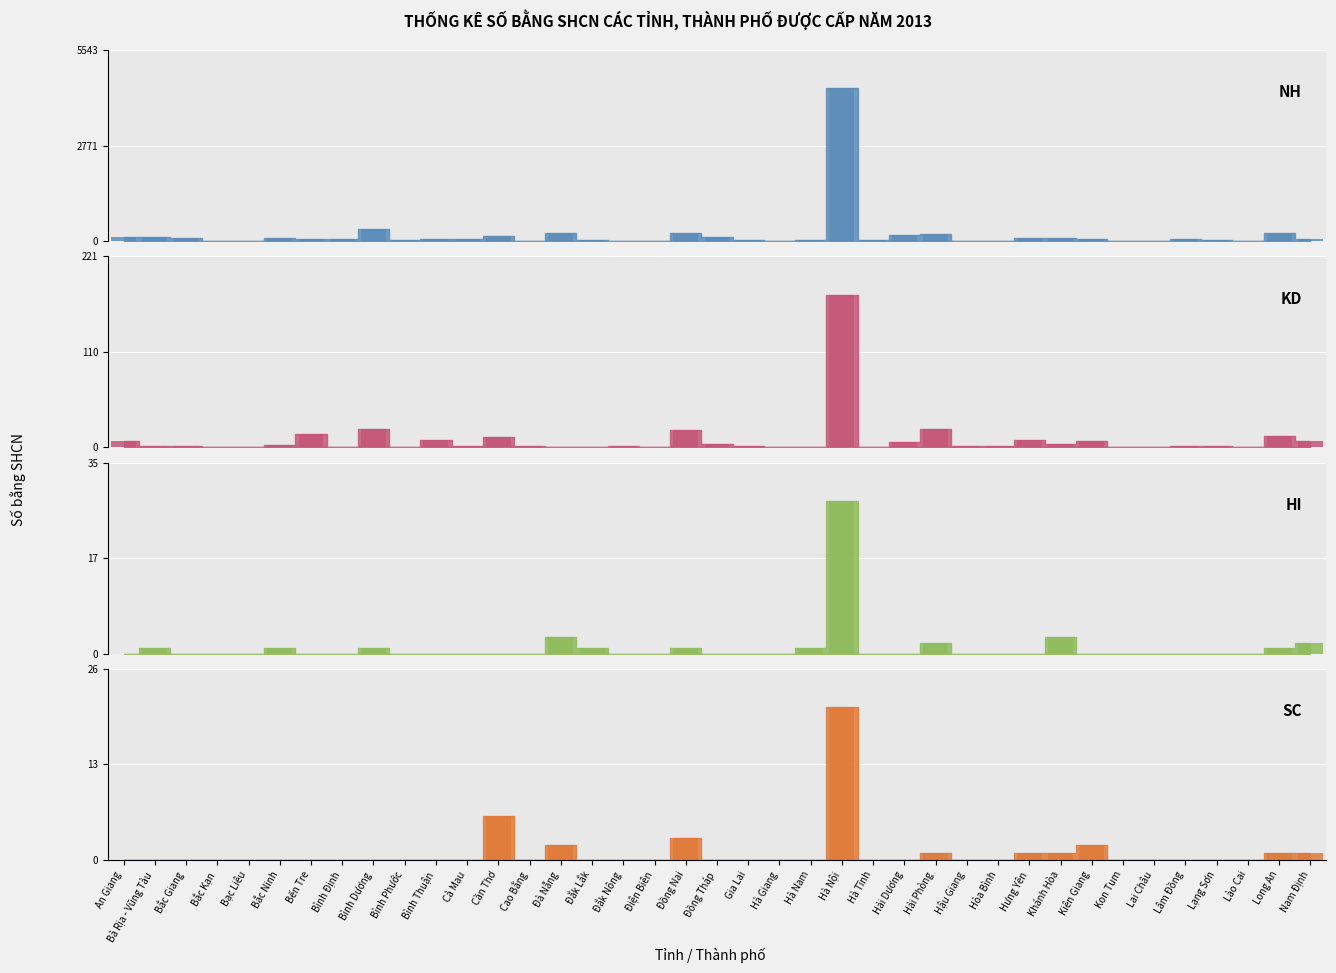

Which series has the largest range (max minus min)?

NH